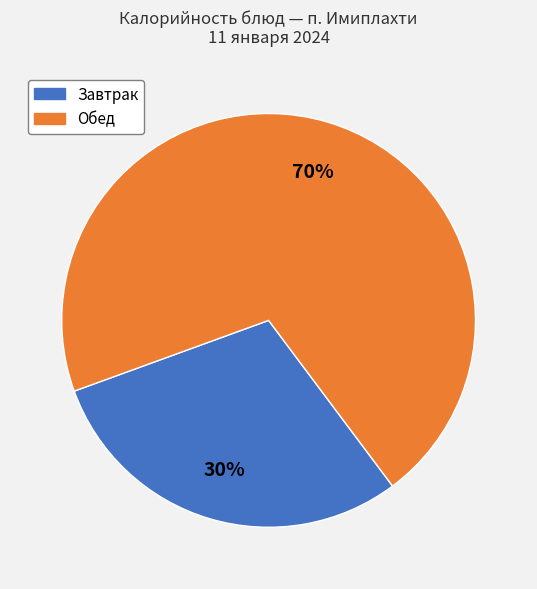

How many slices are in this pie chart?

2